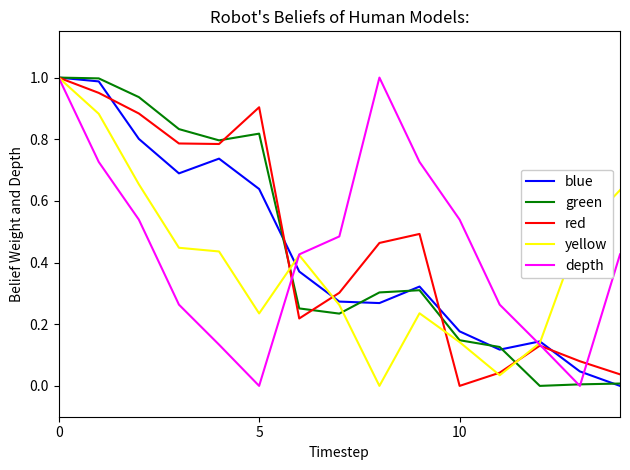

True or false: blue has more than 1 points higher than both neighbors.

True